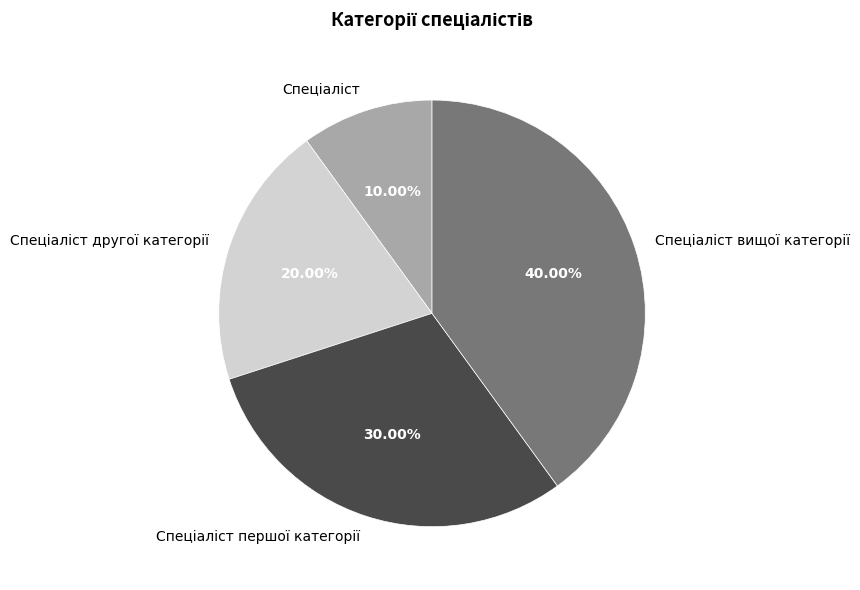

Count the number of slices in the pie.

4